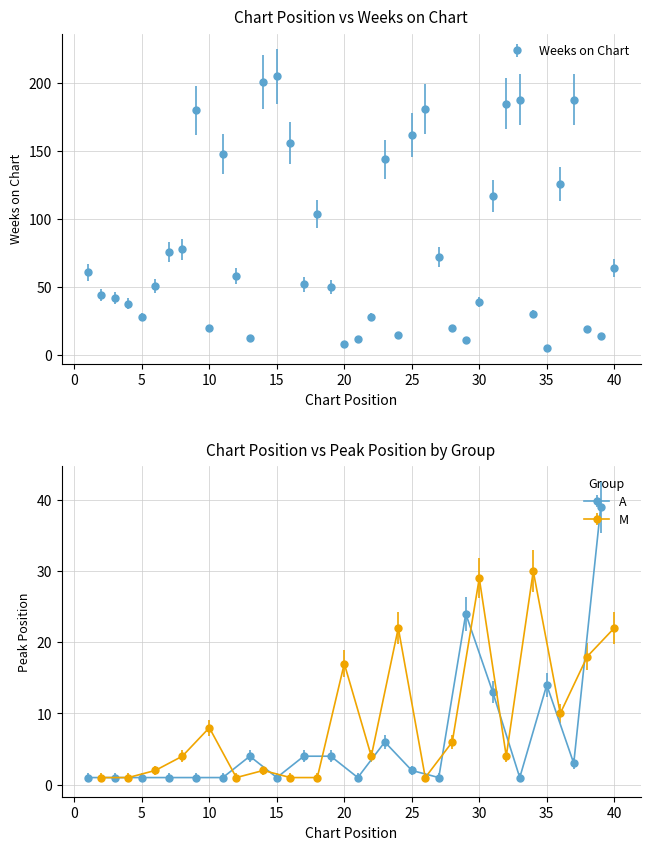

Reading right to left, what are all the values shown in this chart?

40=64	39=14	38=19	37=188	36=126	35=5	34=30	33=188	32=185	31=117	30=39	29=11	28=20	27=72	26=181	25=162	24=15	23=144	22=28	21=12	20=8	19=50	18=104	17=52	16=156	15=205	14=201	13=13	12=58	11=148	10=20	9=180	8=78	7=76	6=51	5=28	4=38	3=42	2=44	1=61